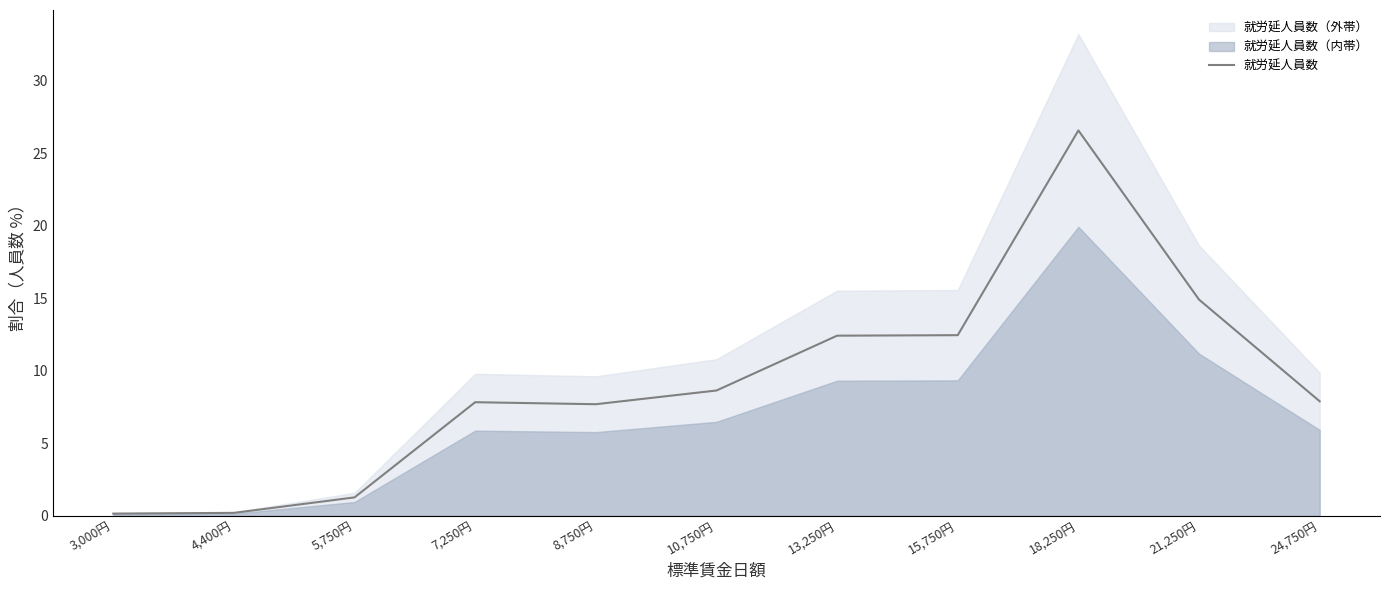

How many interior local peaks (higher than both neighbors) does the data have?

2